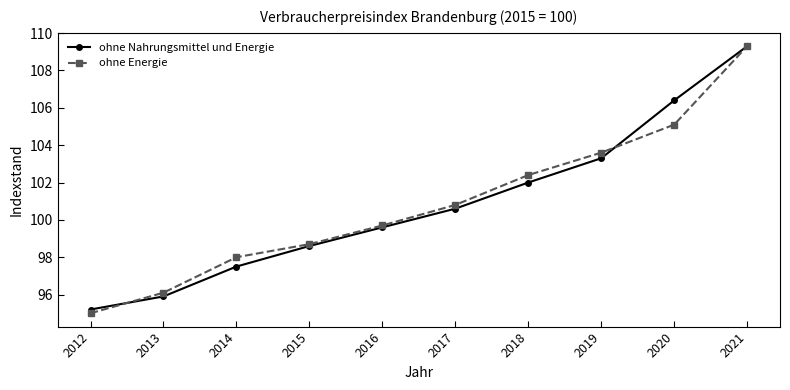

Rank the categories by ohne Energie value from lowest to highest.

2012, 2013, 2014, 2015, 2016, 2017, 2018, 2019, 2020, 2021